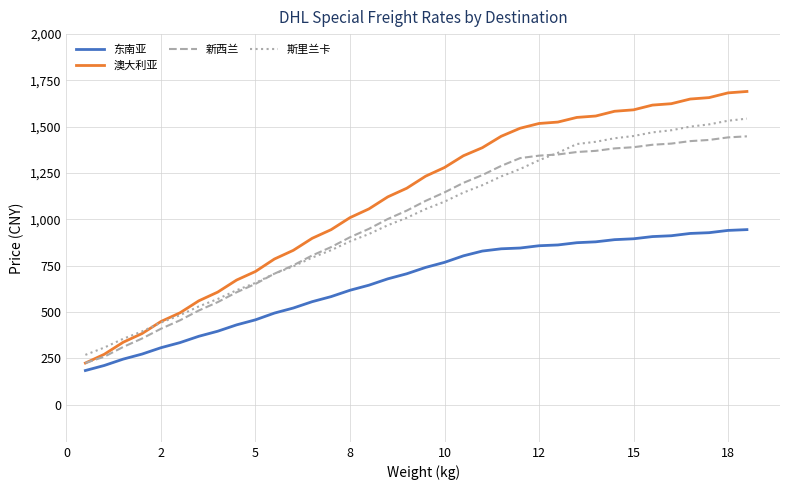

Which series has the largest total across all categories?

澳大利亚